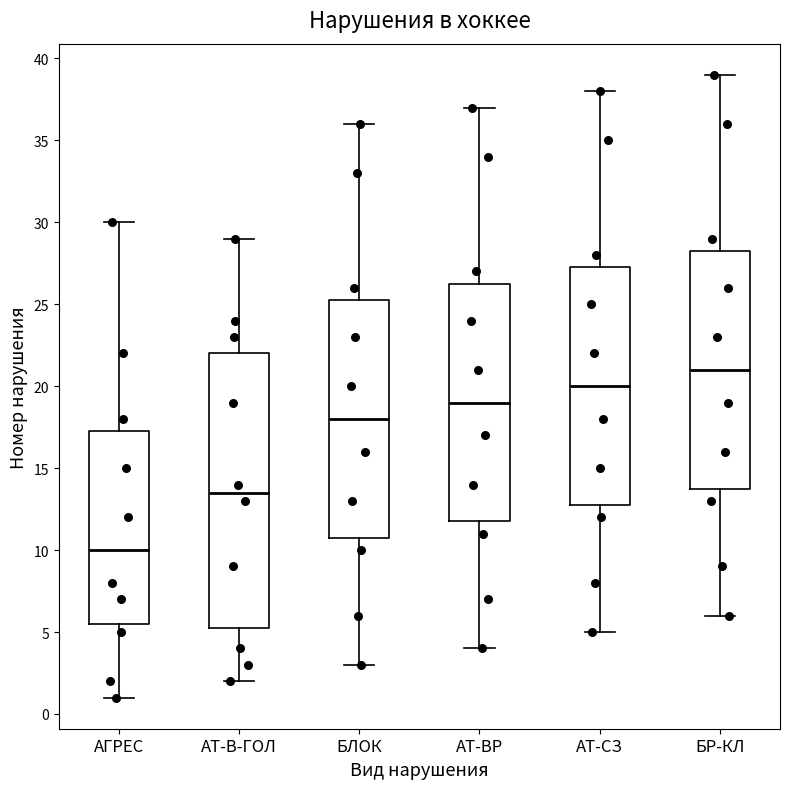

Reading left to right, read every box against the y-axis: the position of its median line, the range the box covers, and the ends of its whiskers. The values are not printed on the chart, so give them approximately, as read against the axis.

АГРЕС: median 10.0, box 5.5 to 17.5, whiskers 1.0 to 30.0
АТ-В-ГОЛ: median 13.5, box 5.5 to 22.0, whiskers 2.0 to 29.0
БЛОК: median 18.0, box 11.0 to 25.5, whiskers 3.0 to 36.0
АТ-ВР: median 19.0, box 12.0 to 26.5, whiskers 4.0 to 37.0
АТ-СЗ: median 20.0, box 13.0 to 27.5, whiskers 5.0 to 38.0
БР-КЛ: median 21.0, box 14.0 to 28.5, whiskers 6.0 to 39.0